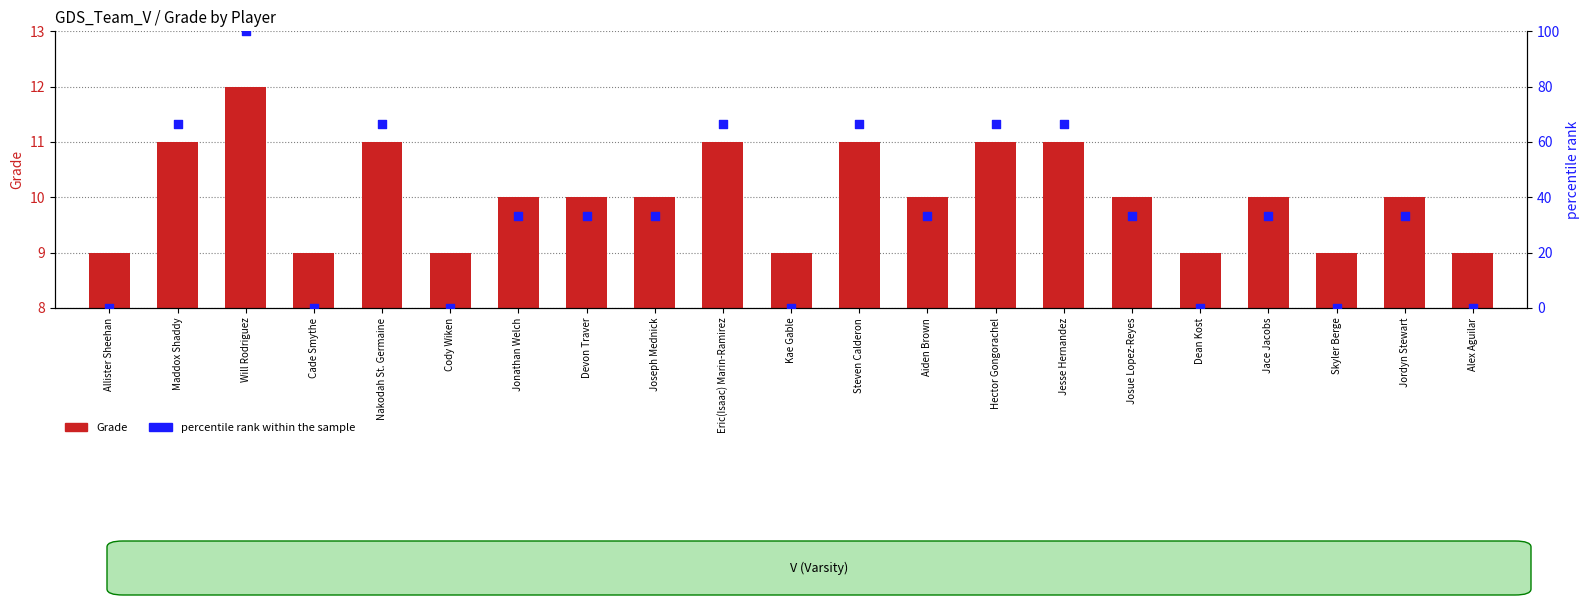

Which series reaches the minimum Y coordinate?

percentile rank within the sample